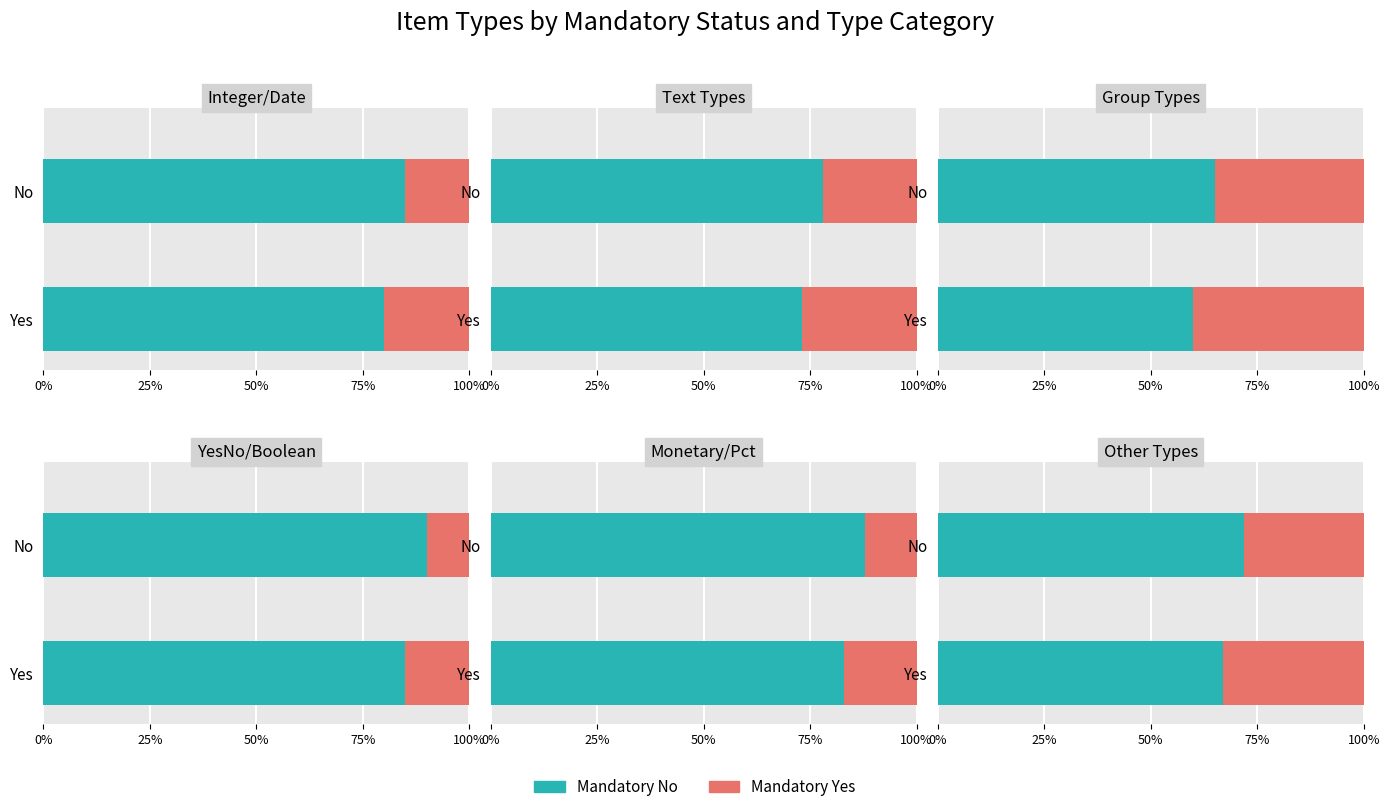

How many groups of bars are there?

6